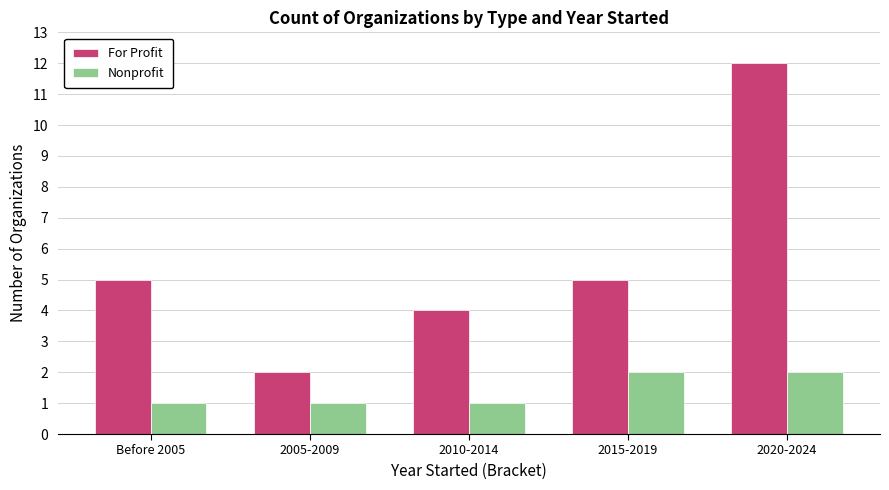

List the series in order of their overall mean, lowest first.

Nonprofit, For Profit